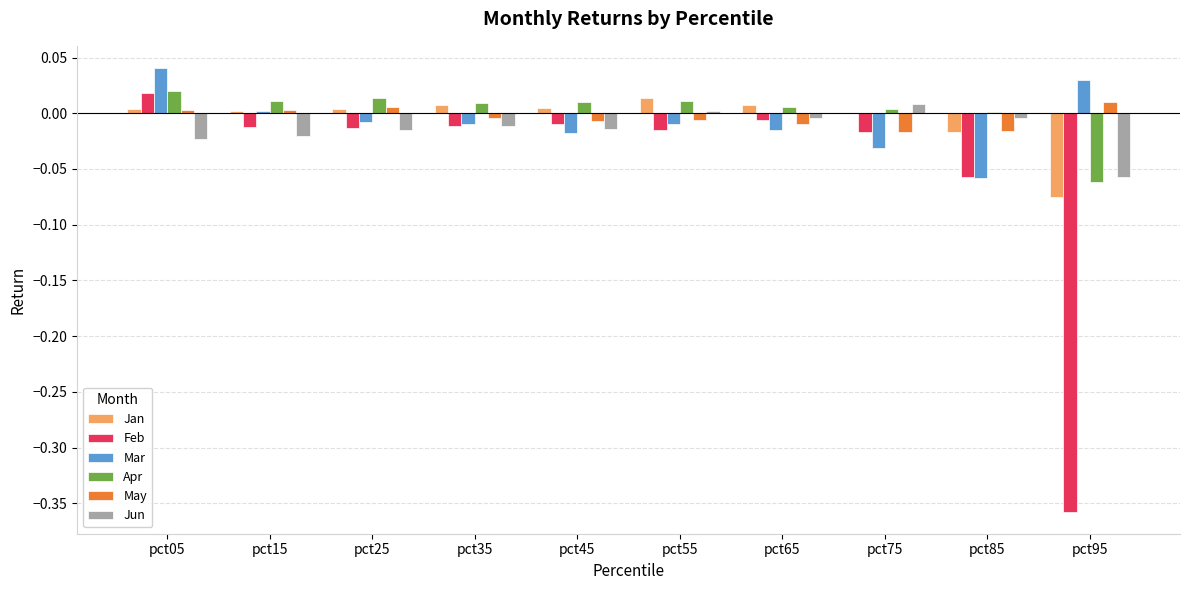

Which label corresponds to the largest value in the chart?

pct05